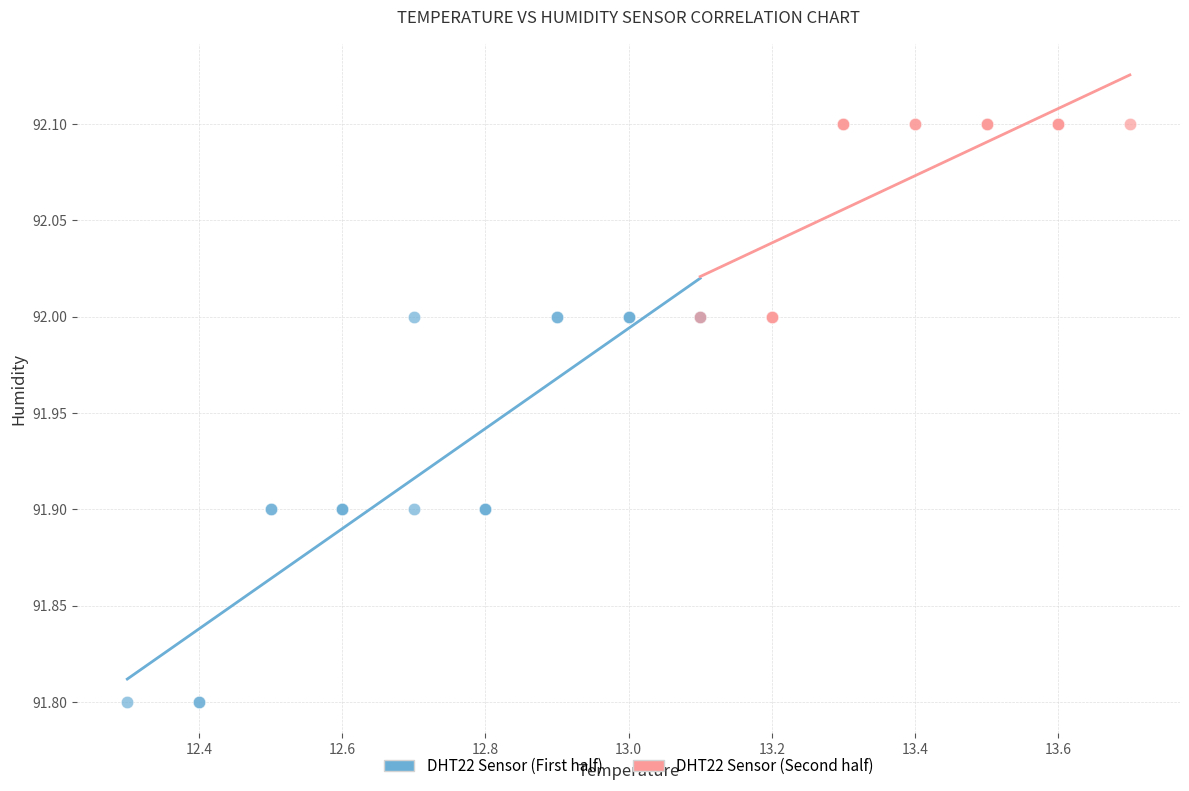

Which series contains the lowest Y value?

DHT22 Sensor (First half)